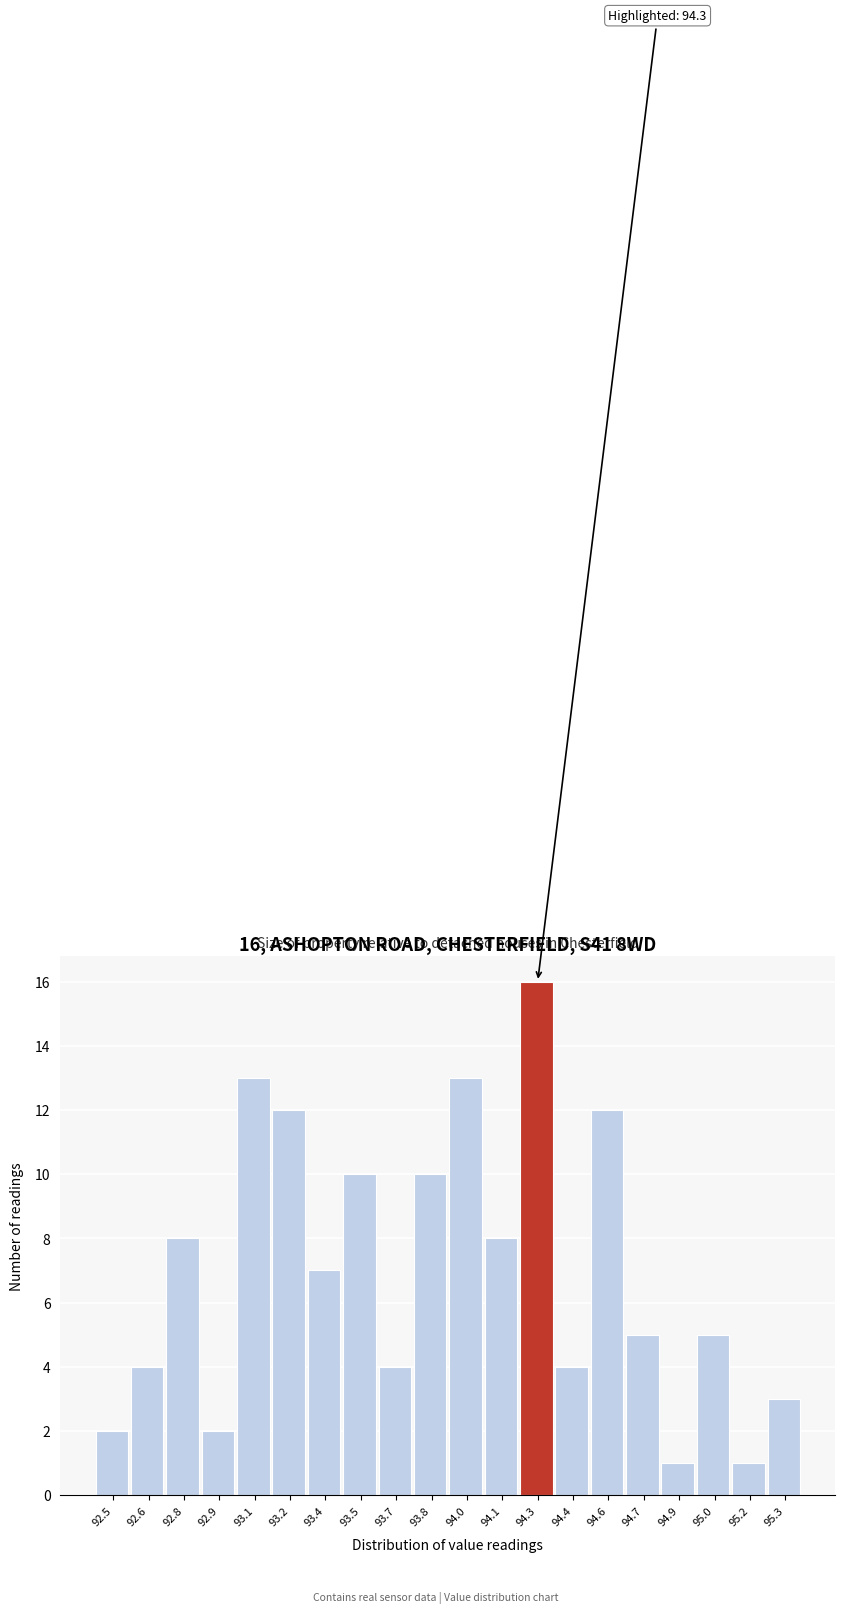

Over which range of the x-axis is the bar tallest?

94.20 to 94.35